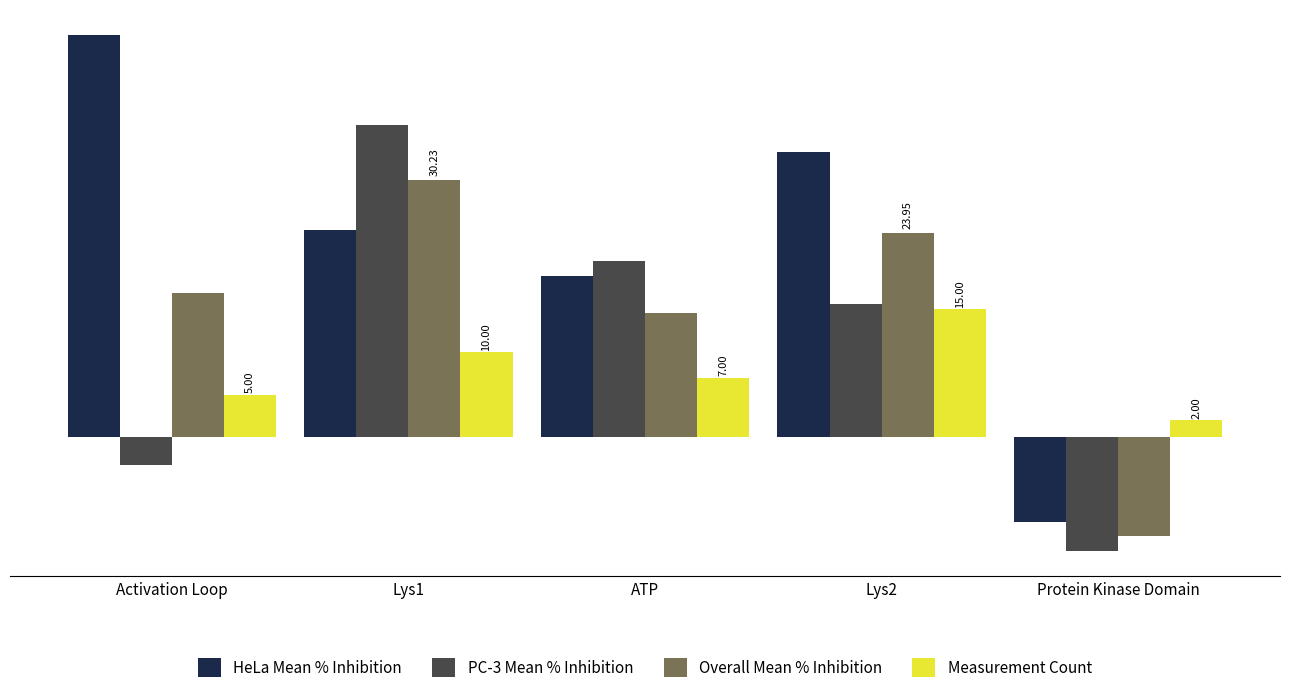

What are all the series names shown in the legend?

HeLa Mean % Inhibition, PC-3 Mean % Inhibition, Overall Mean % Inhibition, Measurement Count